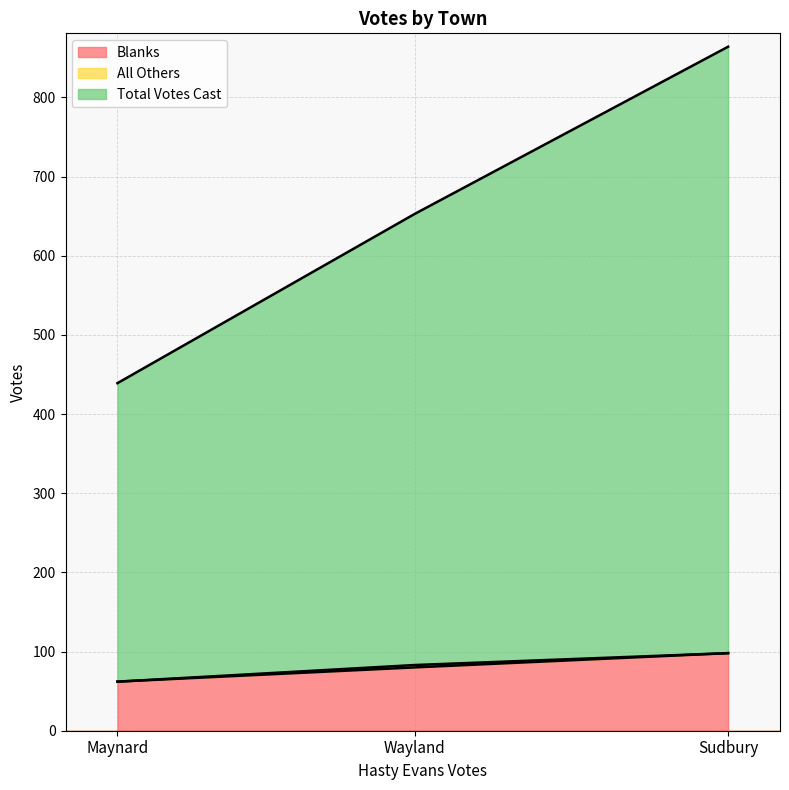

Which series has the largest range (max minus min)?

Total Votes Cast